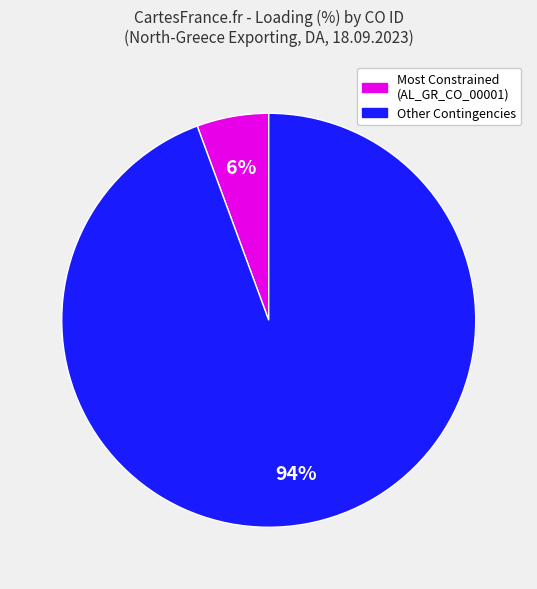

Does any single category account for the majority?

Yes